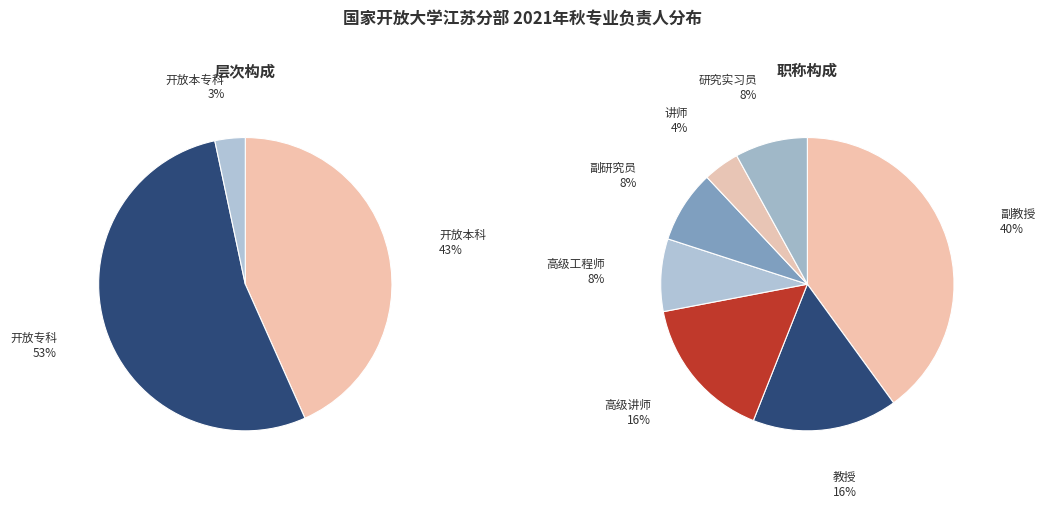

True or false: 开放本科 accounts for 55% of the total.

False